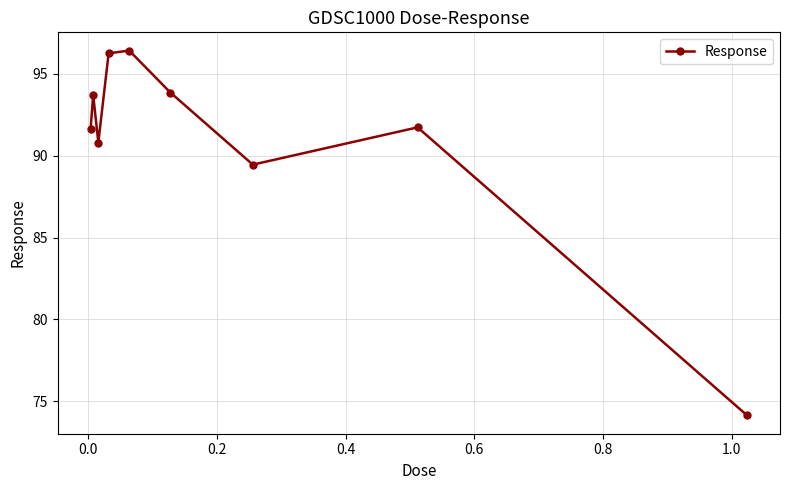

How many interior local peaks (higher than both neighbors) does the data have?

3